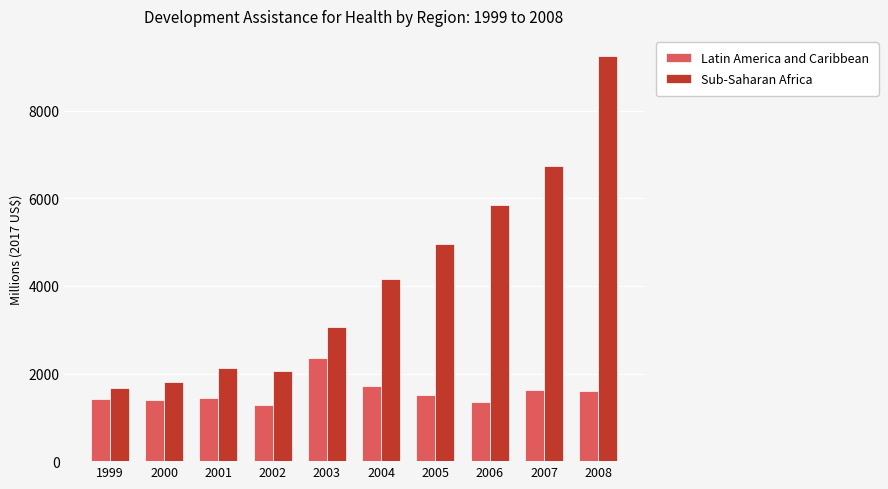

The Latin America and Caribbean series shows 2374.0 at 2008. True or false?

False